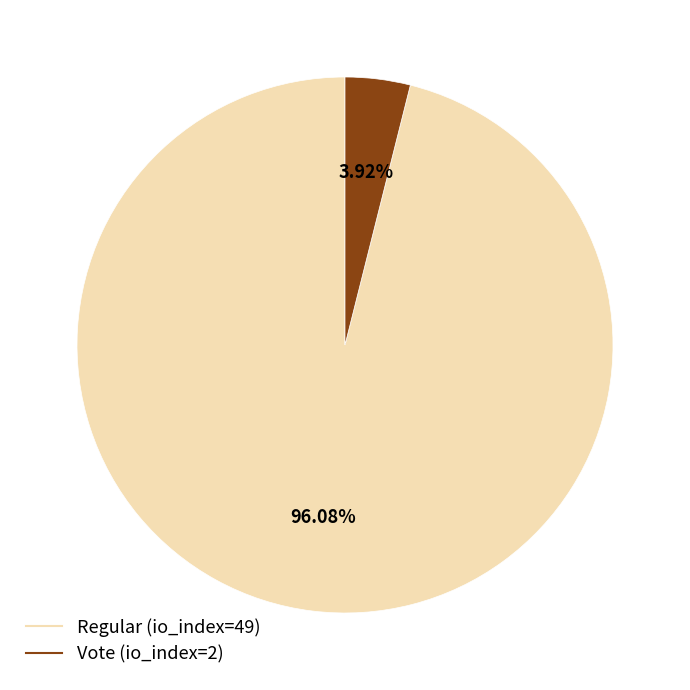

Is Vote (io_index=2) the majority of the pie?

No